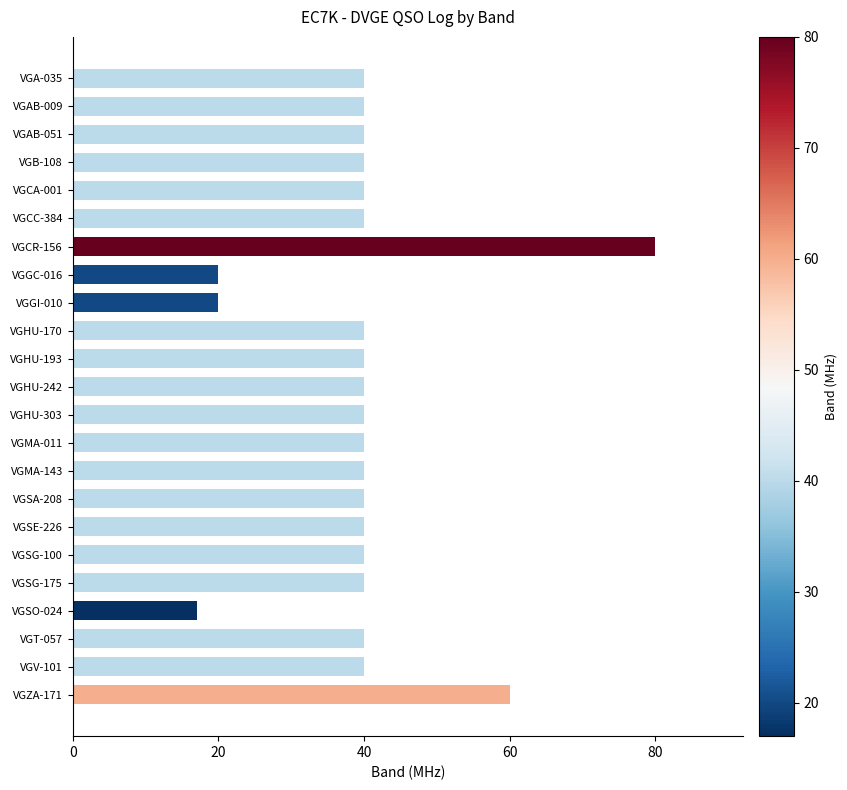

What is the smallest value displayed?

17